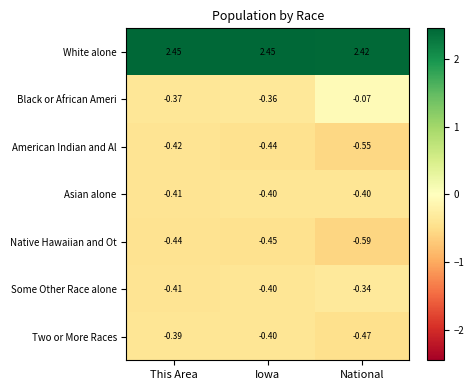

List the labels in order of Some Other Race alone value, largest first.

National, Iowa, This Area